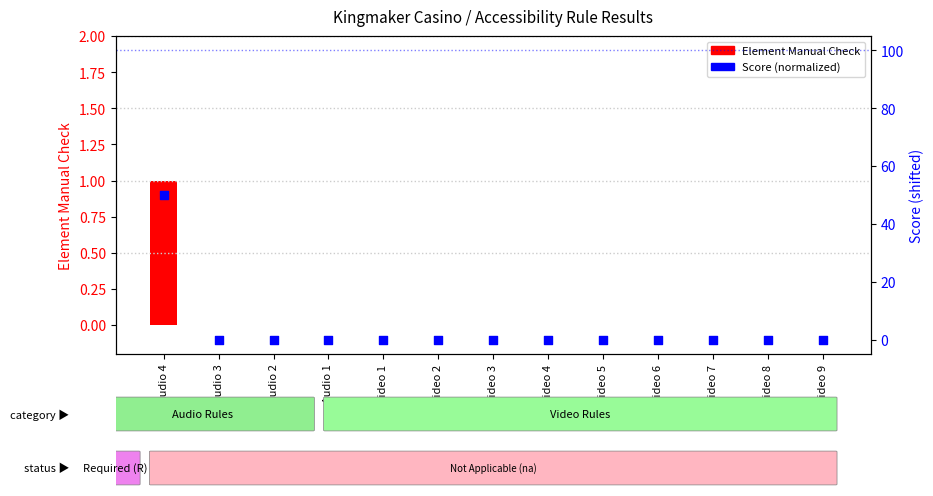

Which series has the largest total across all categories?

Score (normalized)